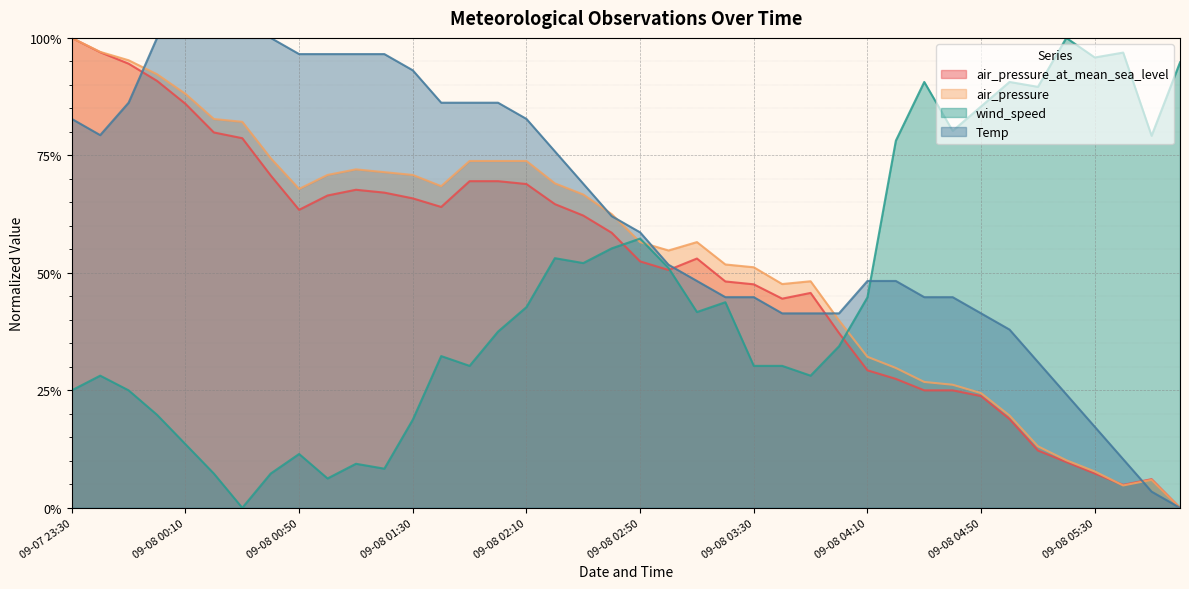

At 09-08 01:50, list the series in order from smallest to largest.

wind_speed, air_pressure_at_mean_sea_level, air_pressure, Temp